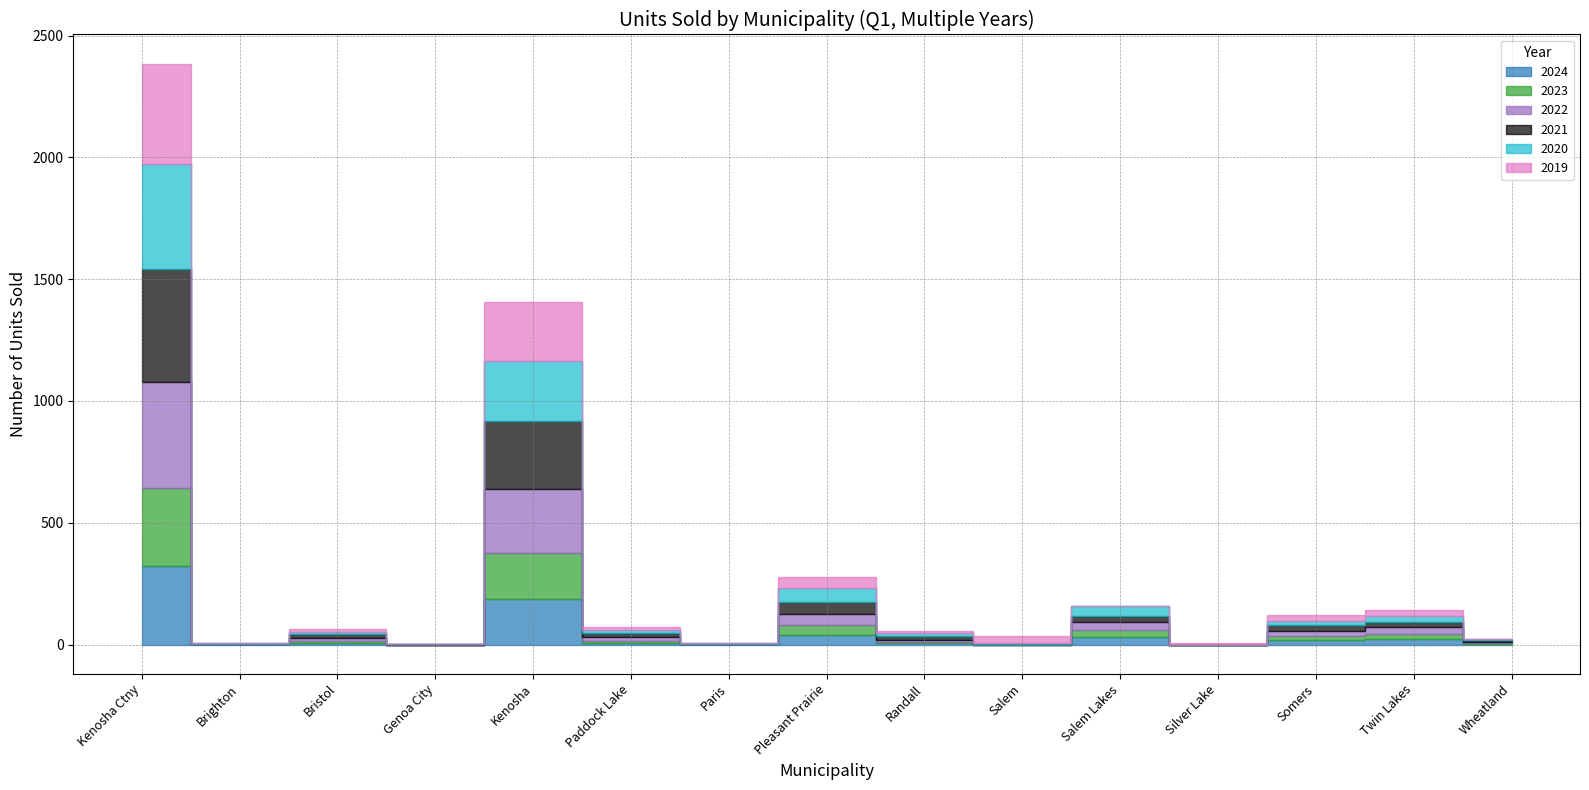

Reading left to right, extract all data points from this chart.

2024: 322	1	7	0	188	7	2	38	5	0	31	0	18	21	4
2023: 319	0	6	0	188	9	1	42	6	0	27	0	16	22	2
2022: 437	2	16	0	262	15	0	44	7	1	33	0	23	28	6
2021: 463	1	13	1	279	18	1	52	18	0	26	0	25	22	7
2020: 431	1	11	0	248	12	2	56	11	5	42	0	15	26	2
2019: 413	2	13	0	243	10	0	46	9	31	0	8	25	23	3